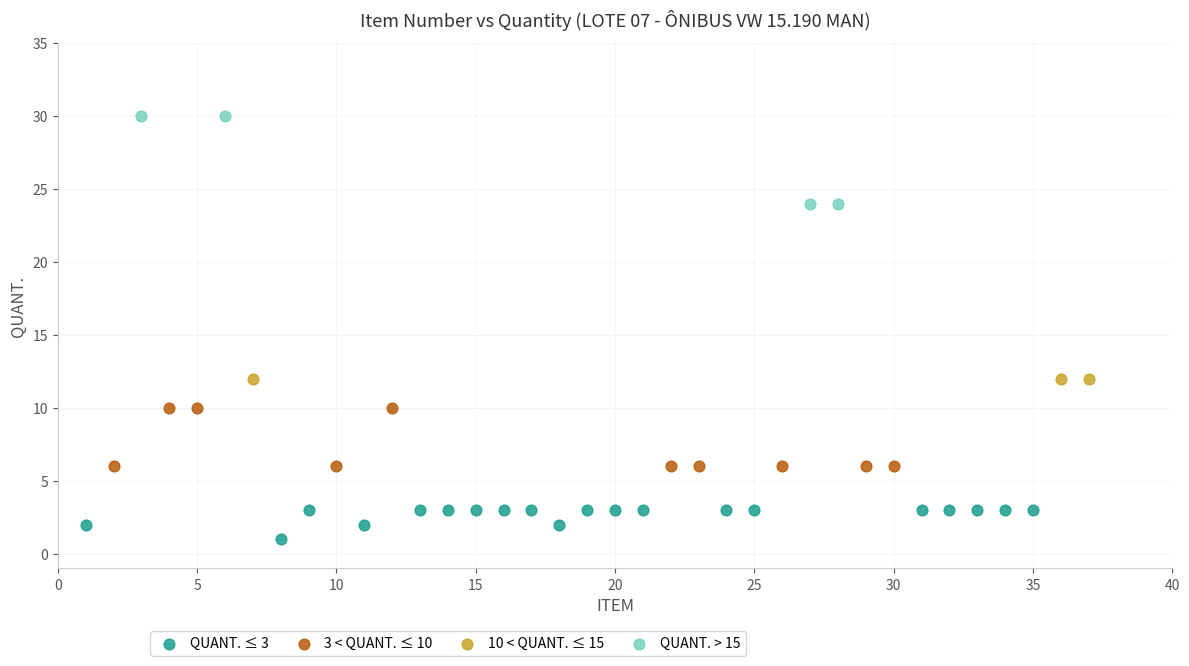

Which series contains the lowest Y value?

QUANT. ≤ 3